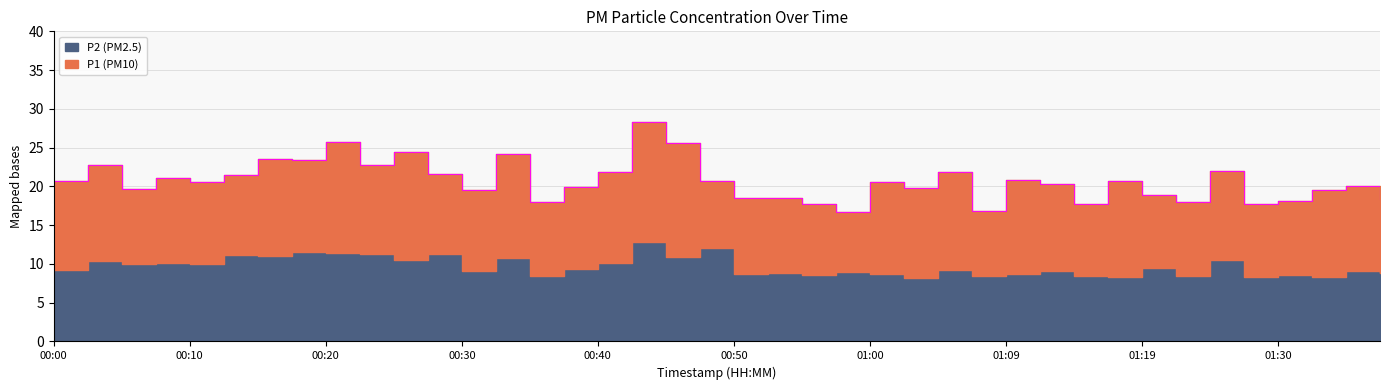

True or false: the data has more than 0 interior local peaks.

True